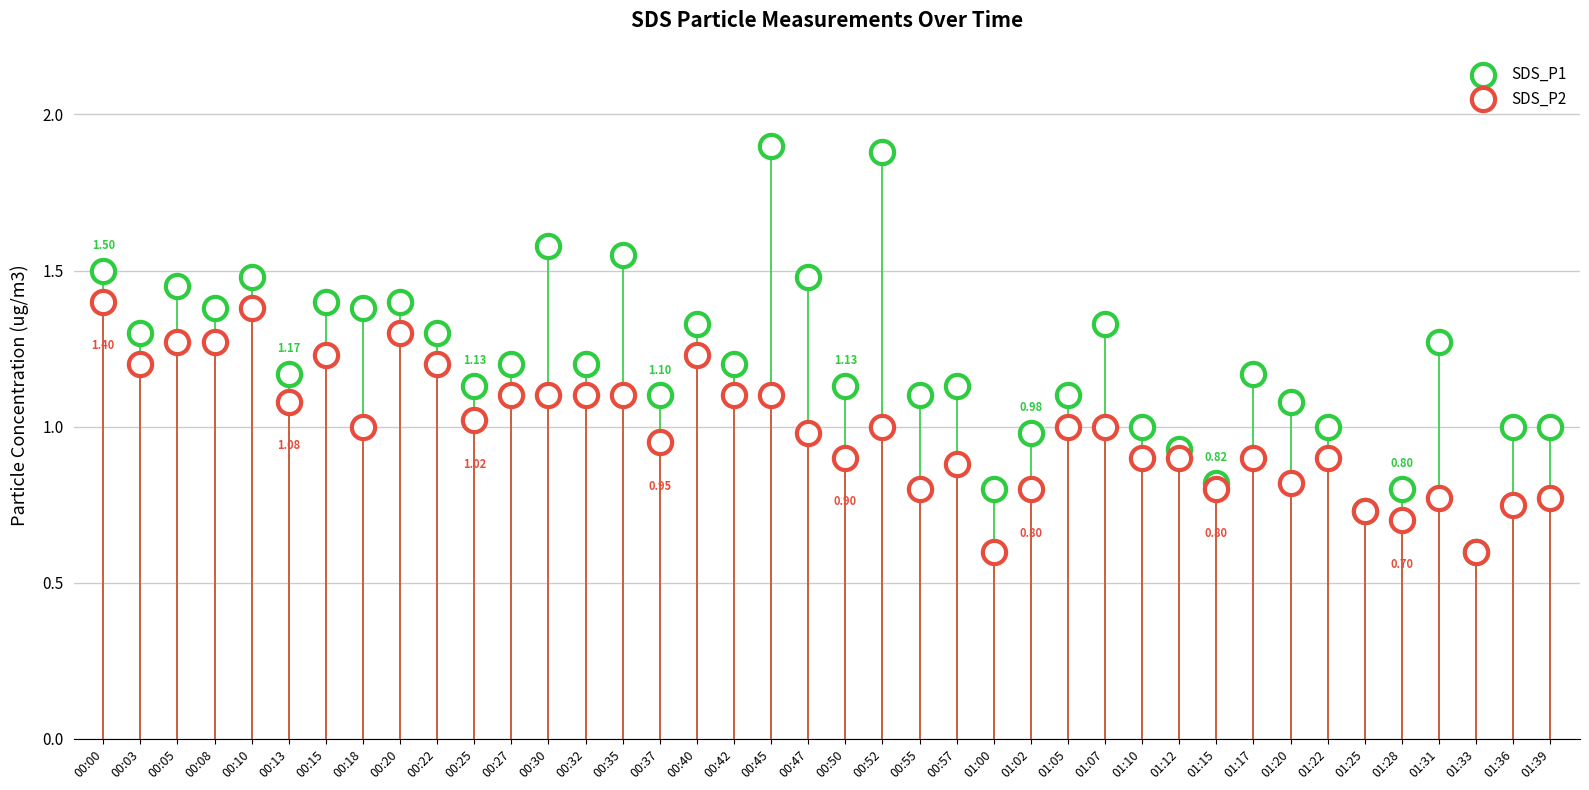

What are all the series names shown in the legend?

SDS_P1, SDS_P2